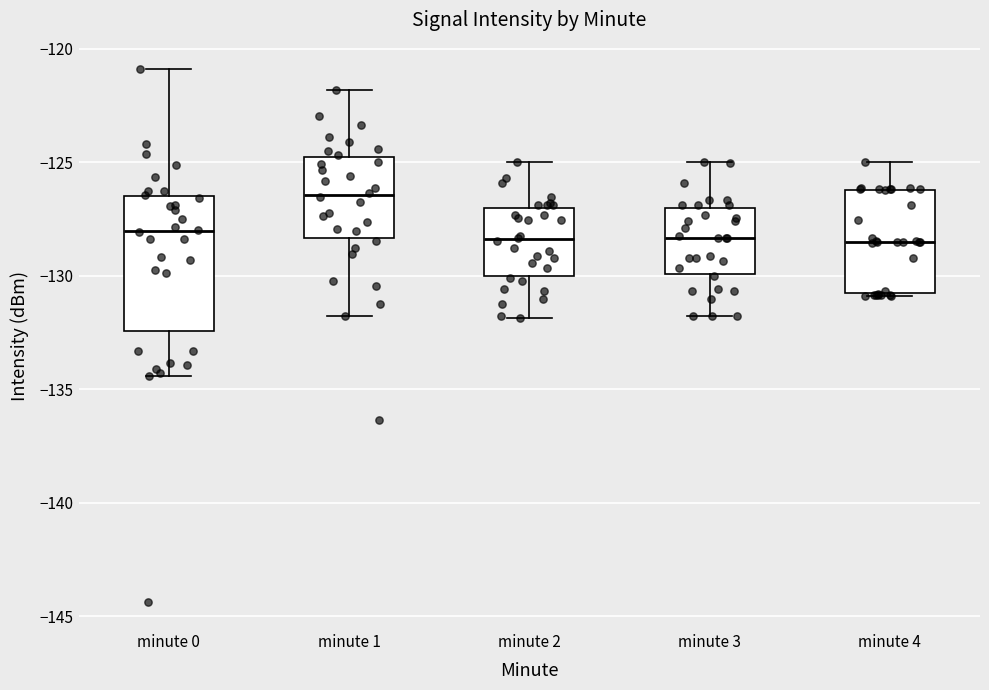

Where is the lower edge of the box for minute 4 on the y-axis? The values are not printed on the chart, so give them approximately, as read against the axis.

-131.0